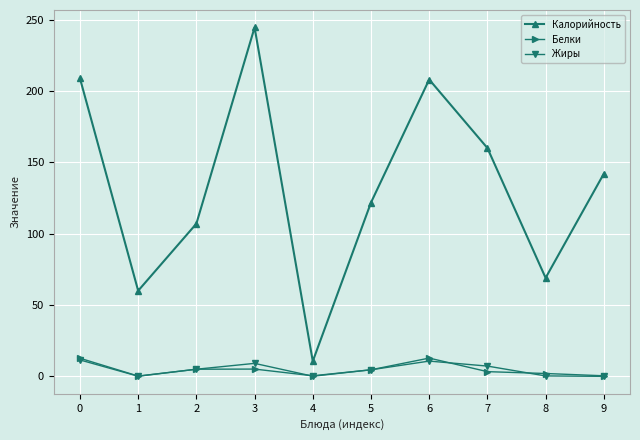

What is the maximum value for Жиры?

11.5